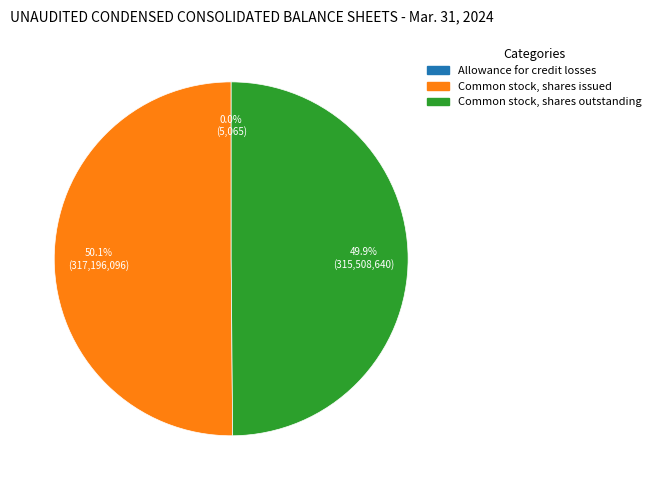

Which category accounts for the majority?

Common stock, shares issued